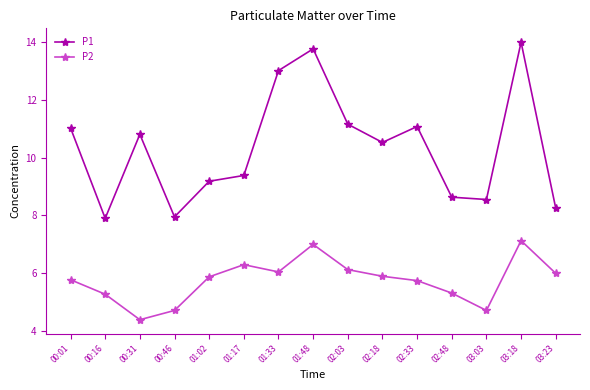

In P2, how many points are lower than both neighbors (excluding endpoints)?

3